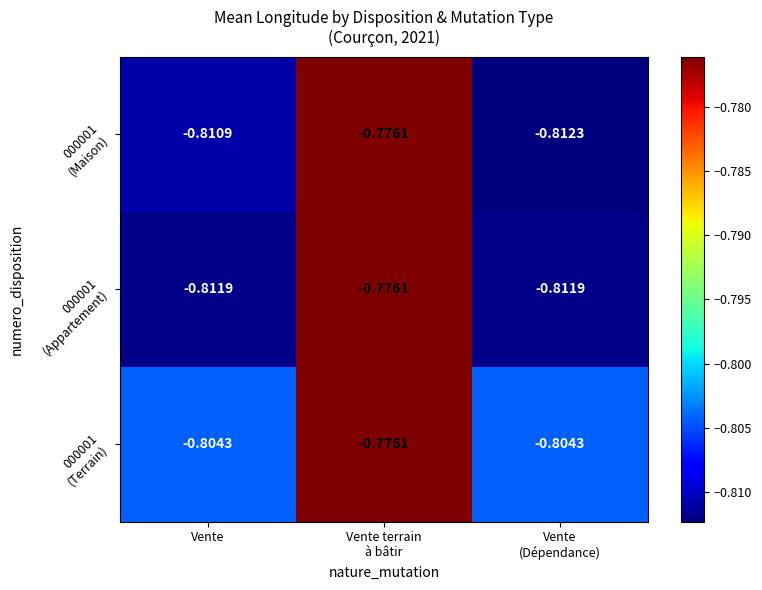

What is the total value across all series at Vente?

-2.4